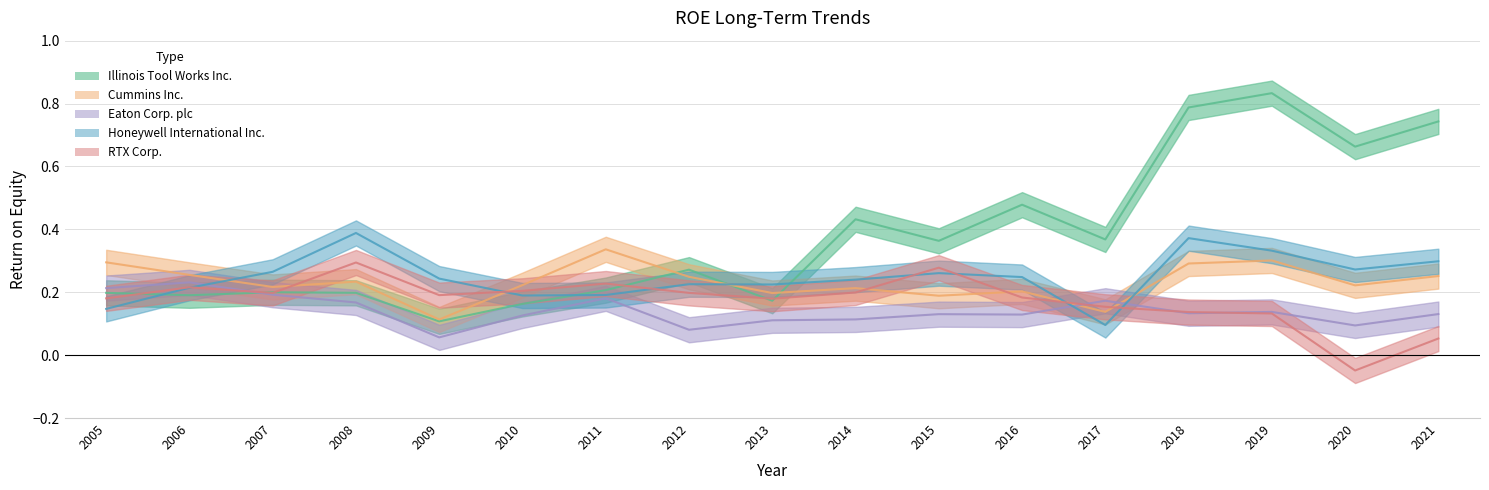

How many lines are shown in the chart?

5